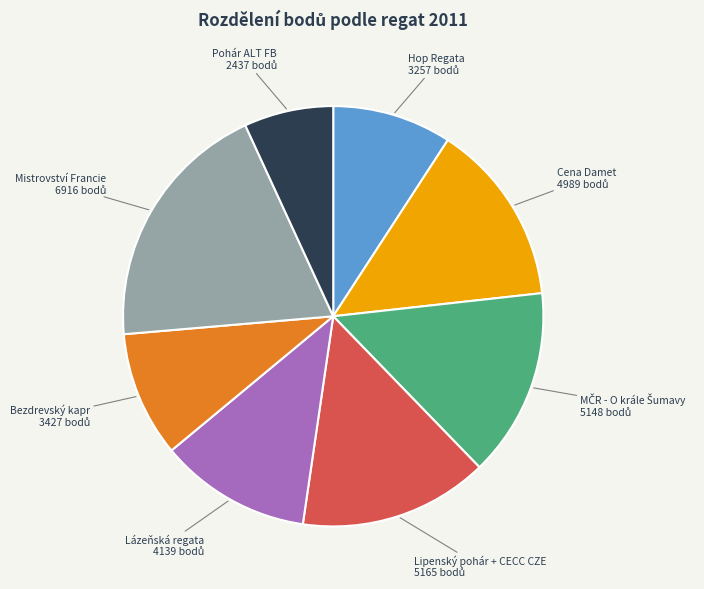

Is there any slice that represents more than half of the pie?

No